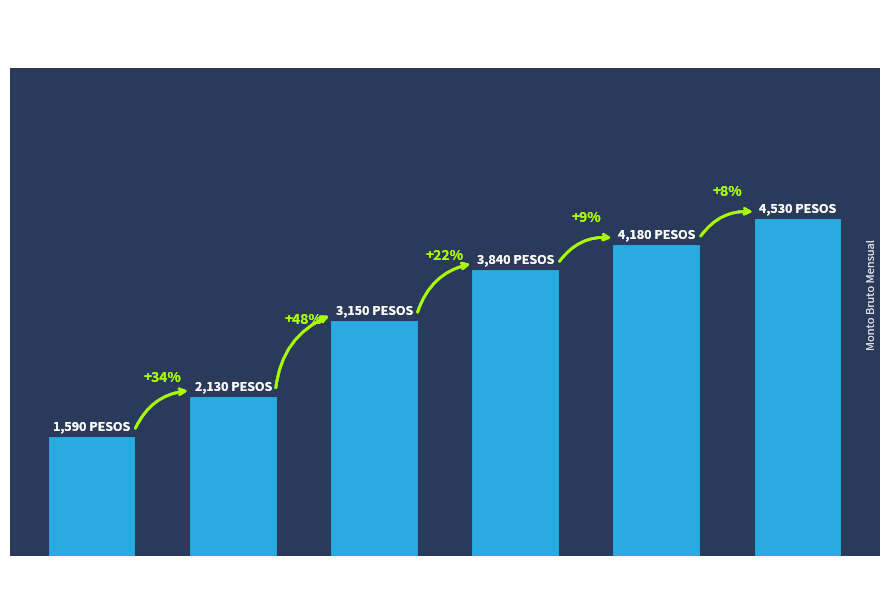

What is the change in value from 2 to 5 to 5 to 10?

+1020